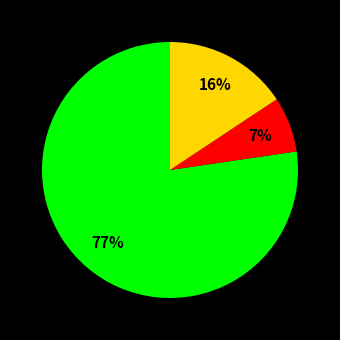

To the nearest percent, what is the average slice percentage?

33%